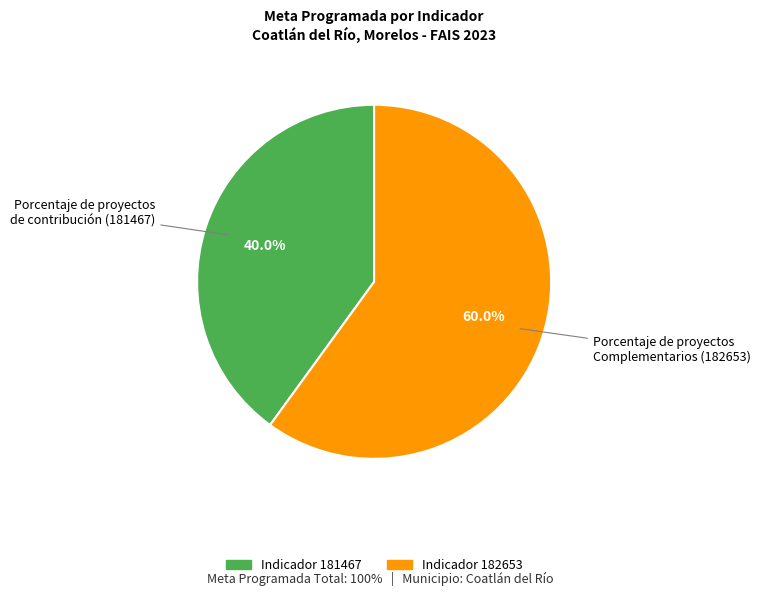

How many slices are in this pie chart?

2